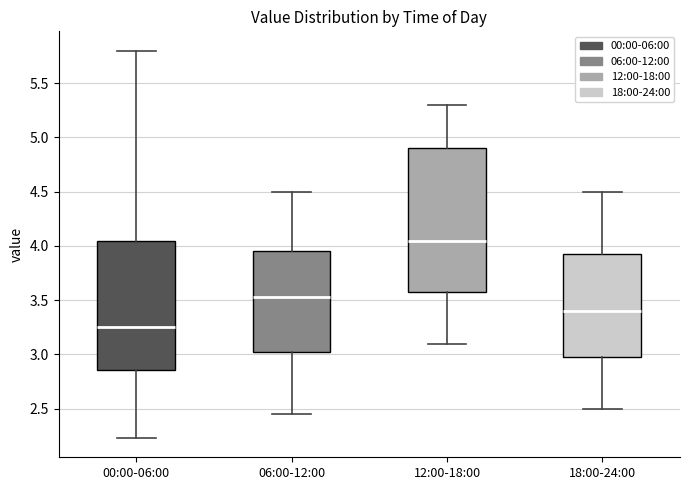

Reading left to right, transcribe this box plot: for each box, give where its median line is, the range the box spans, and where its two whiskers end, as read against the y-axis. The values are not printed on the chart, so give them approximately, as read against the axis.

00:00-06:00: median 3.25, box 2.85 to 4.05, whiskers 2.25 to 5.80
06:00-12:00: median 3.55, box 3.05 to 3.95, whiskers 2.45 to 4.50
12:00-18:00: median 4.05, box 3.60 to 4.90, whiskers 3.10 to 5.30
18:00-24:00: median 3.40, box 3.00 to 3.95, whiskers 2.50 to 4.50